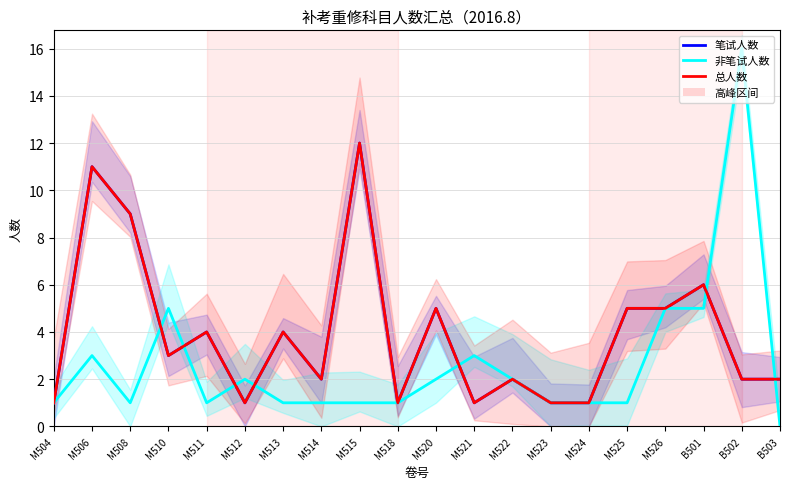

Which category has the highest value in the 非笔试人数 series?

B502